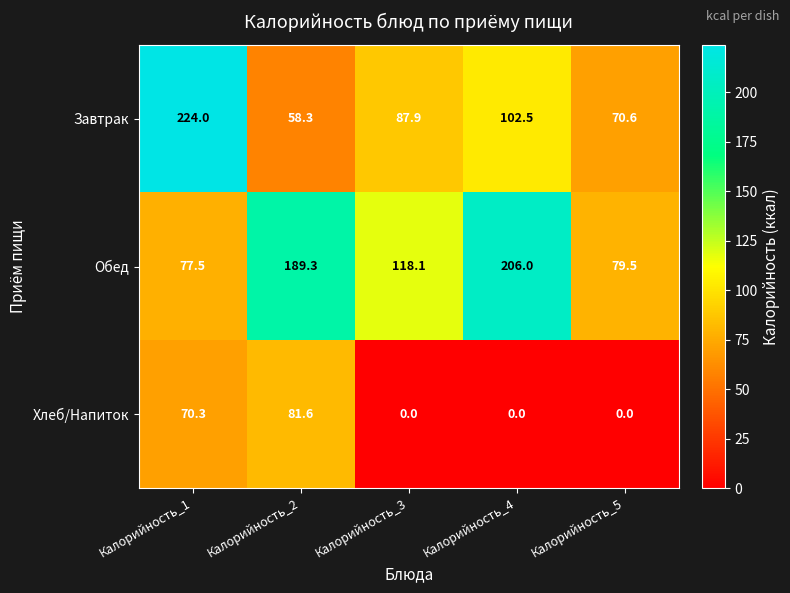

At Калорийность_5, list the series in order from smallest to largest.

Хлеб/Напиток, Завтрак, Обед